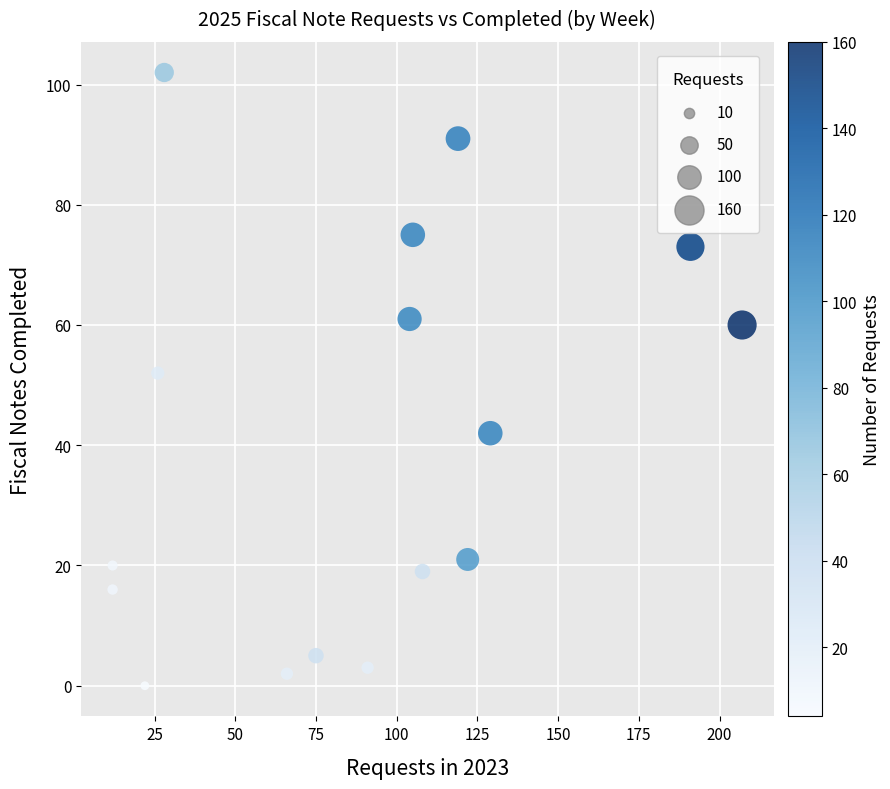

What is the range of X values (max minus min)?

195